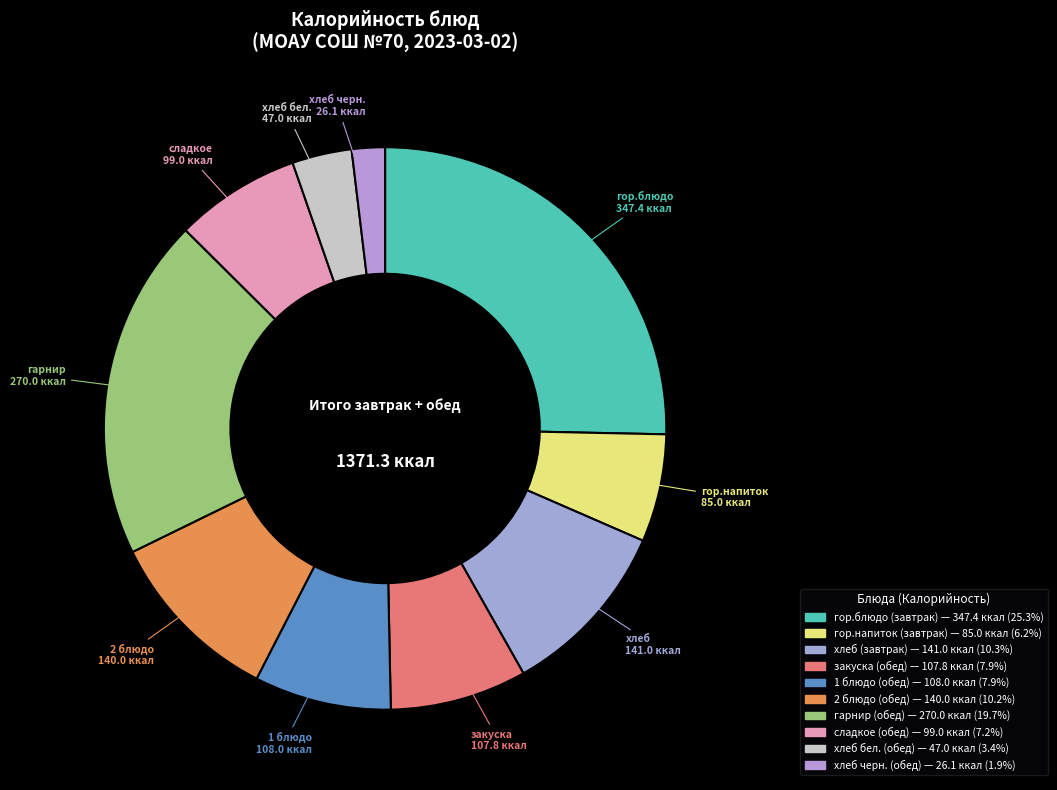

Count the number of slices in the pie.

10